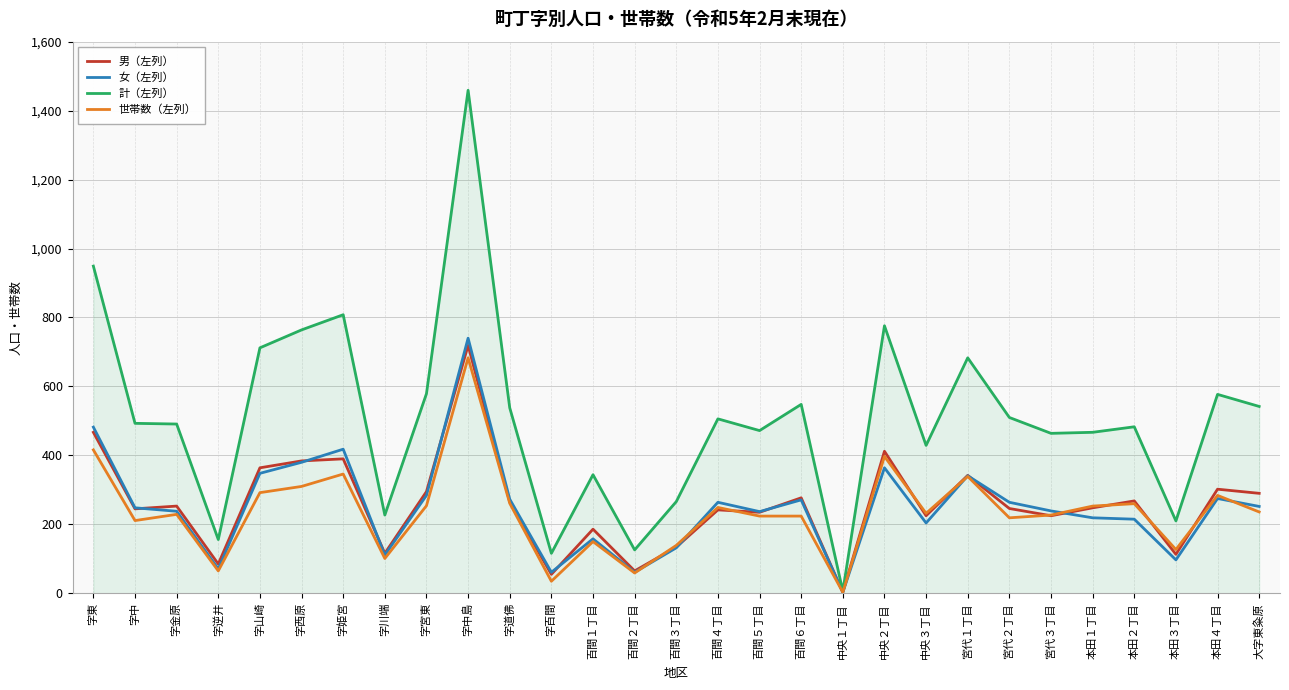

List the series in order of their peak value, lowest first.

世帯数（左列）, 男（左列）, 女（左列）, 計（左列）